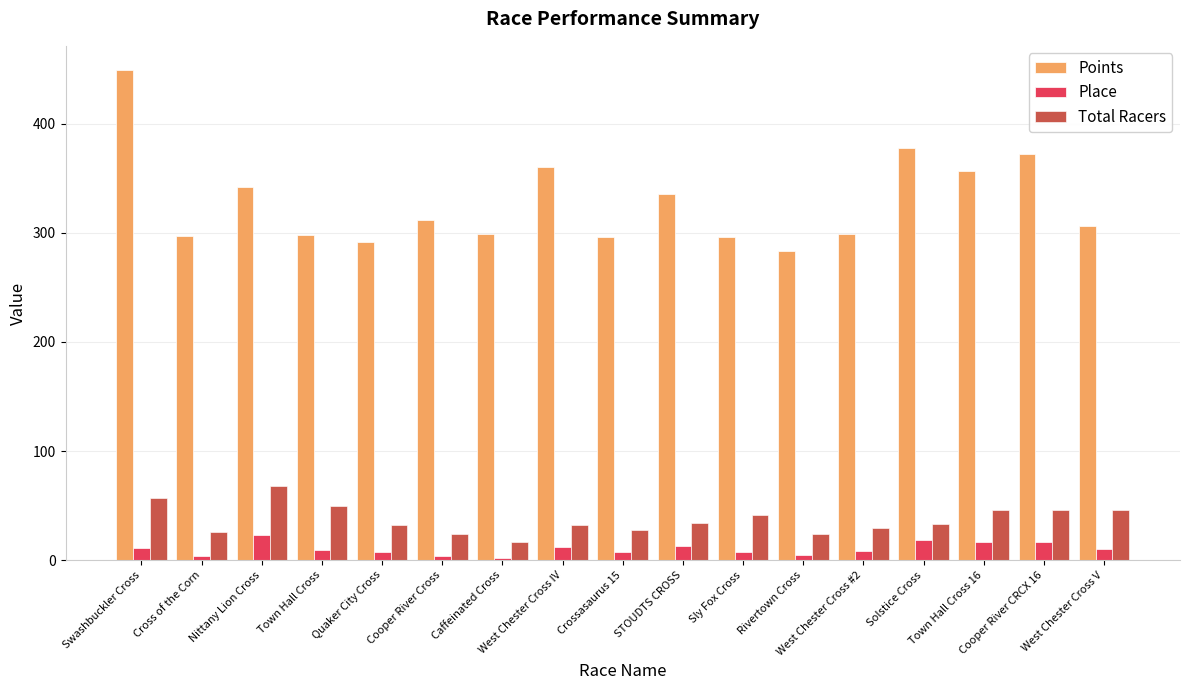

Which series has the largest range (max minus min)?

Points